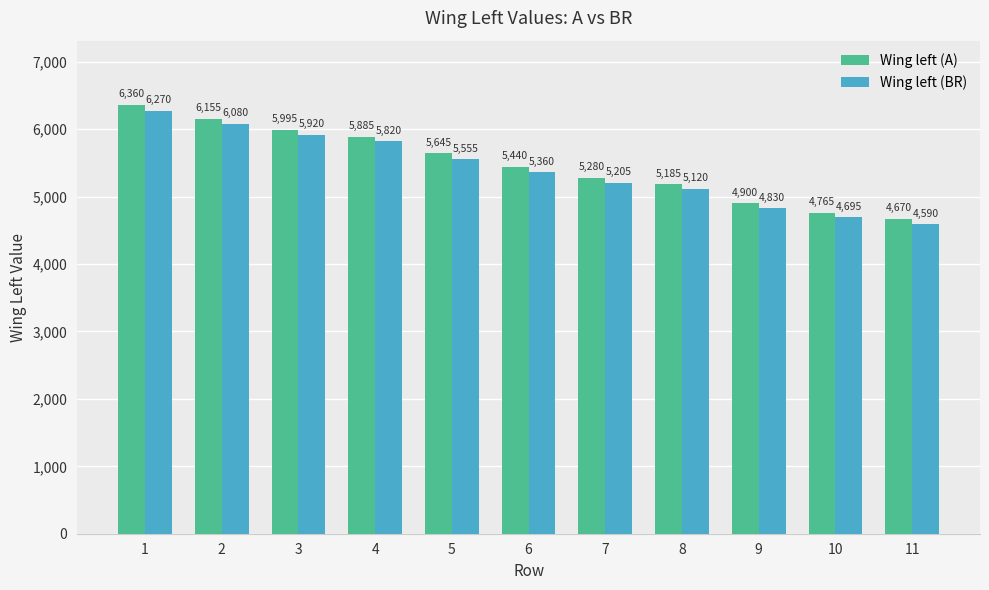

Between 2 and 5, which series saw the biggest shift?

Wing left (BR)